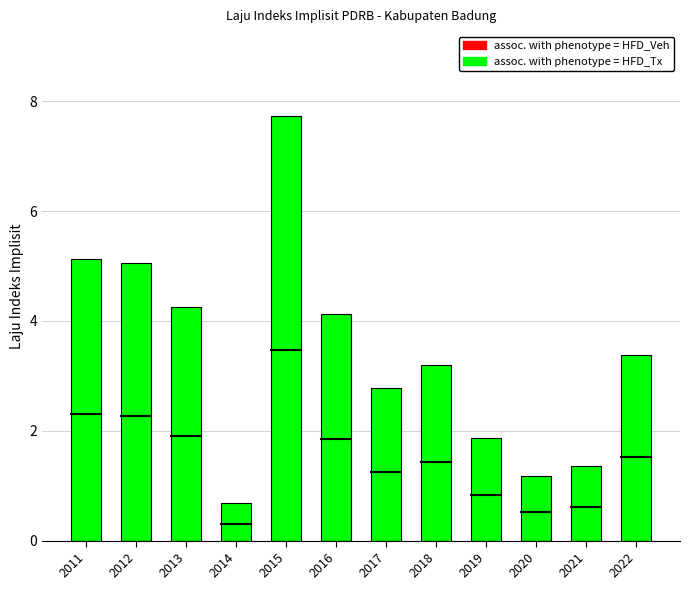

Between 2016 and 2014, which is larger?

2016